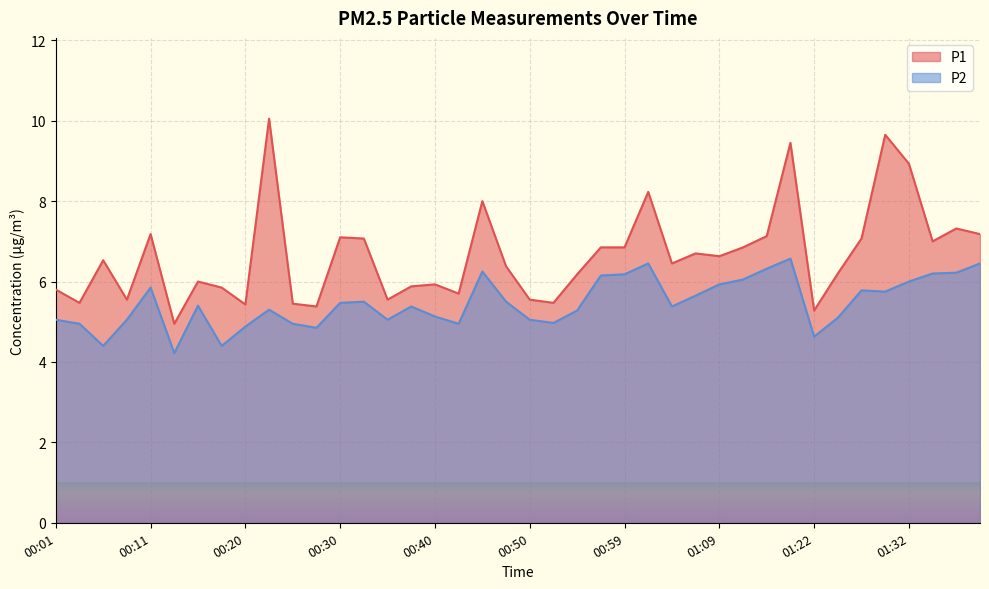

What are all the series names shown in the legend?

P1, P2